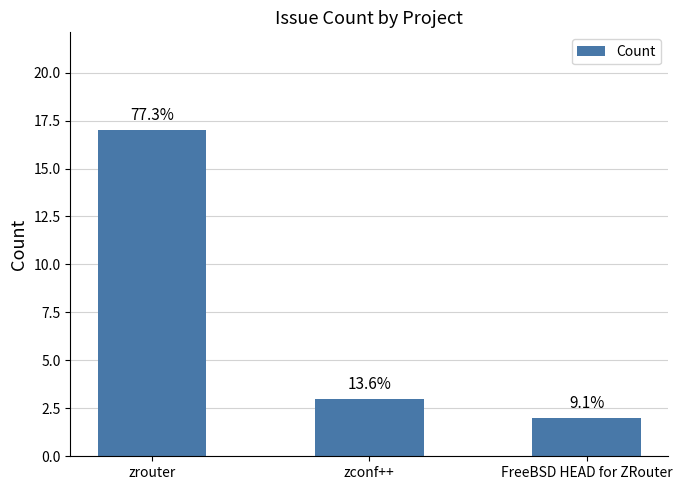

How many bars are there in total?

3